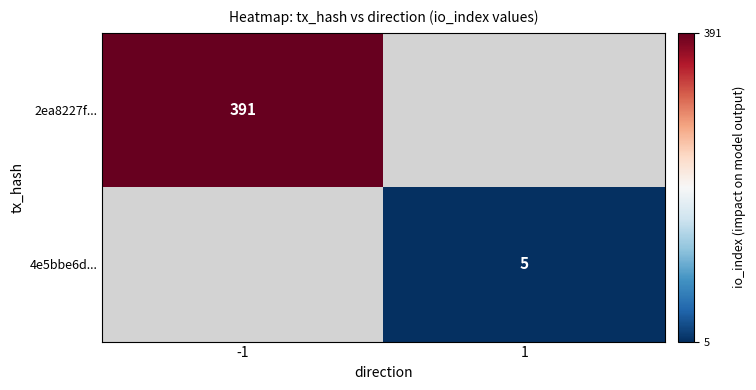

The value of 2ea8227f... at -1 is 391. True or false?

True